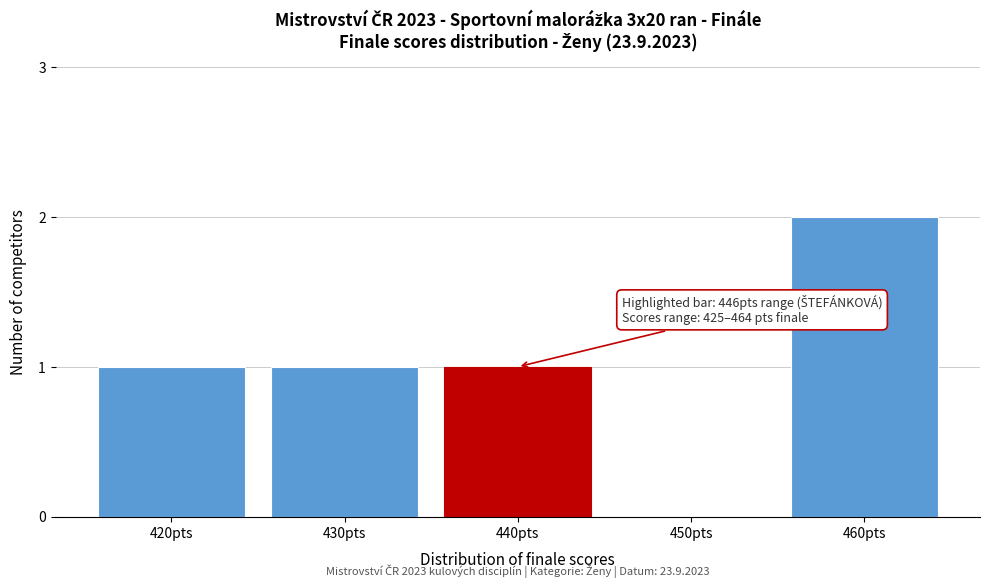

Reading left to right, what are all the values shown in this chart?

420pts=1	430pts=1	440pts=1	450pts=0	460pts=2